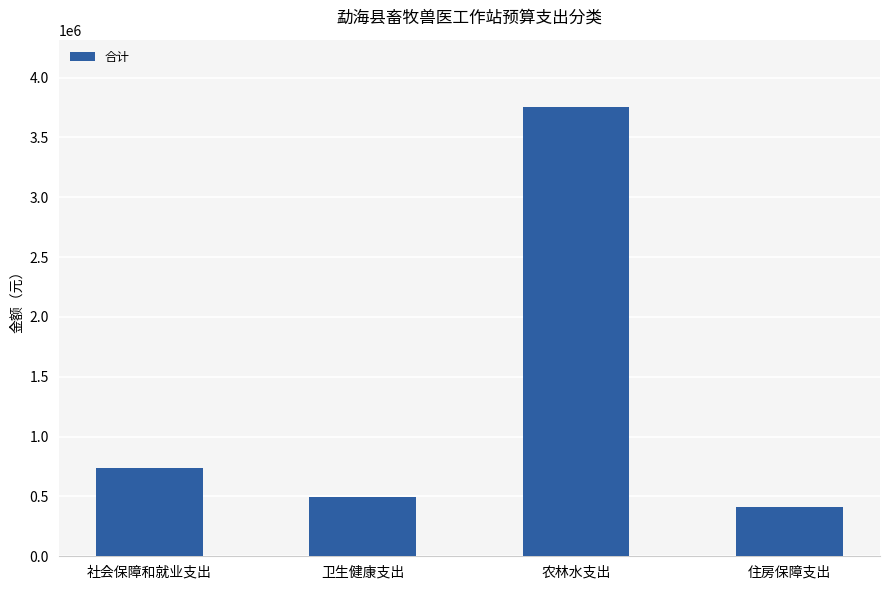

The value at 农林水支出 is 3754276.4. True or false?

True